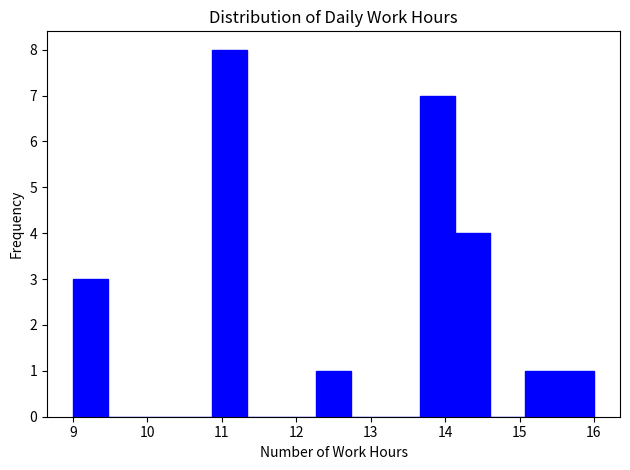

How tall is the bar that spans 15.5 to 16.0 on the x-axis? Neither the bar edges nor the heights are printed on the chart, so give them approximately, as read against the axes.

1